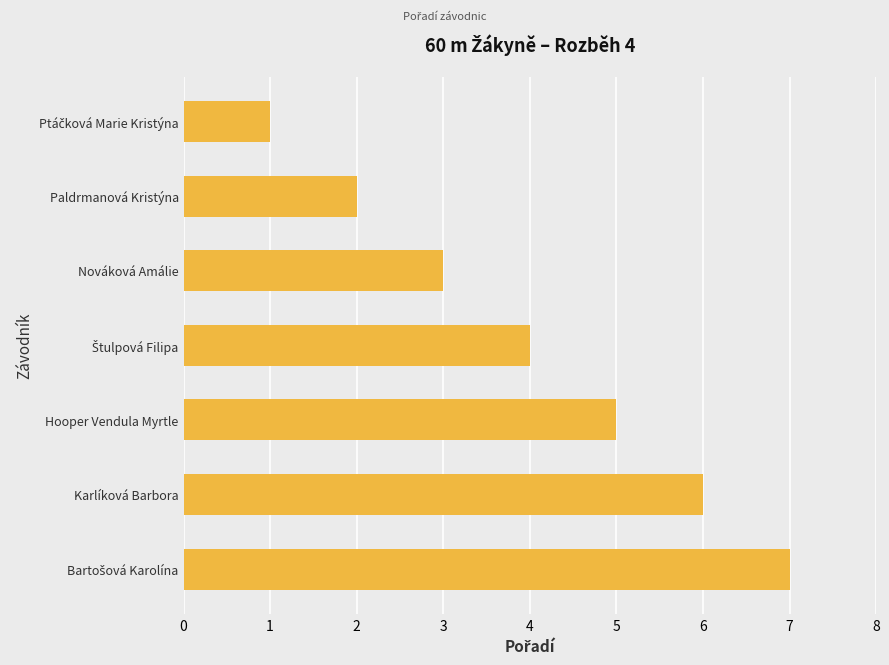

What is the ratio of the value at Paldrmanová Kristýna to the value at Hooper Vendula Myrtle?

0.4